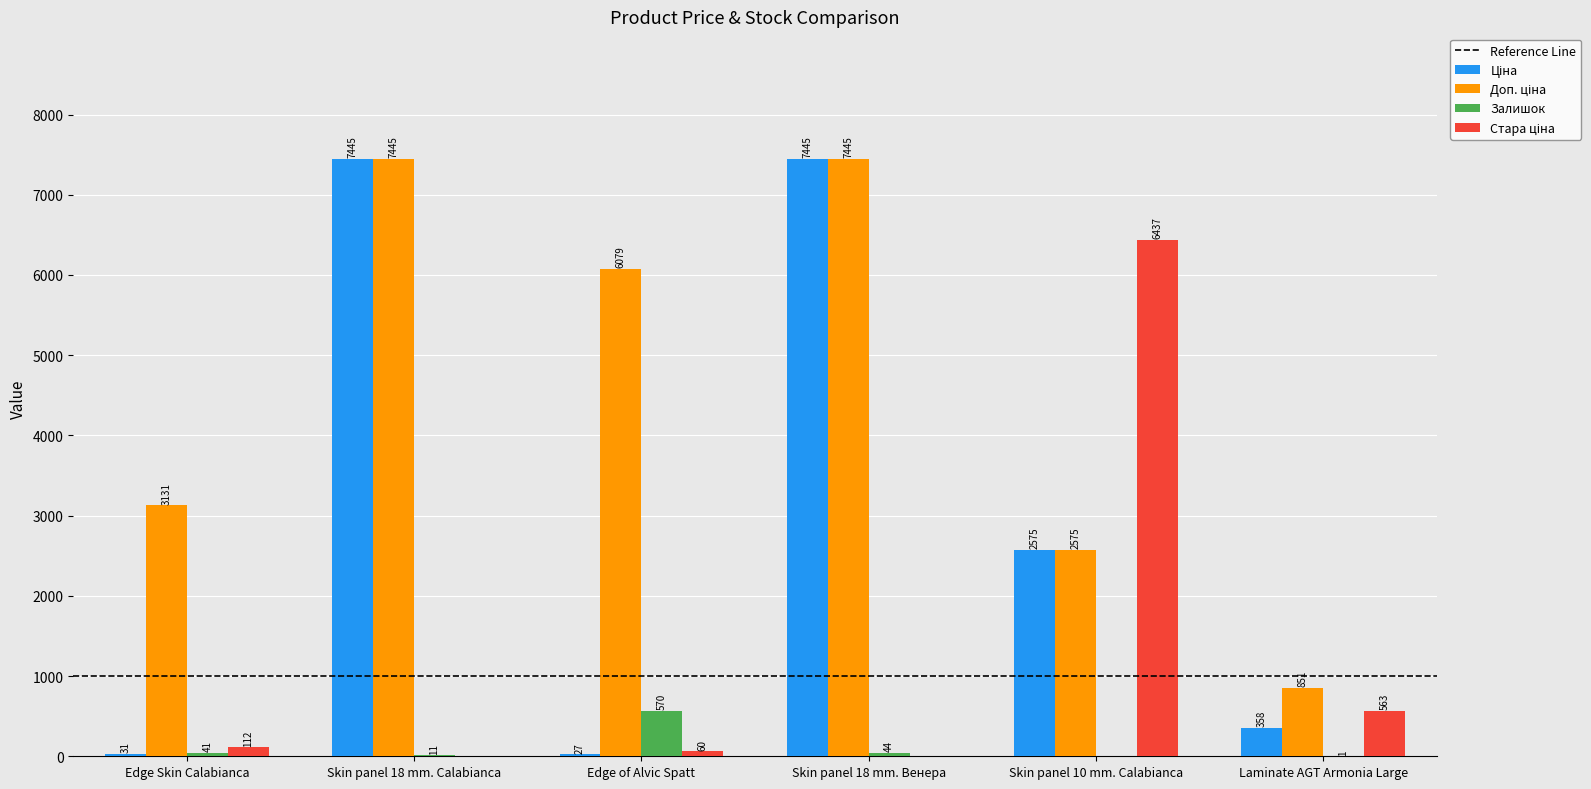

At which category is the sum across all series the highest?

Skin panel 18 mm. Венера